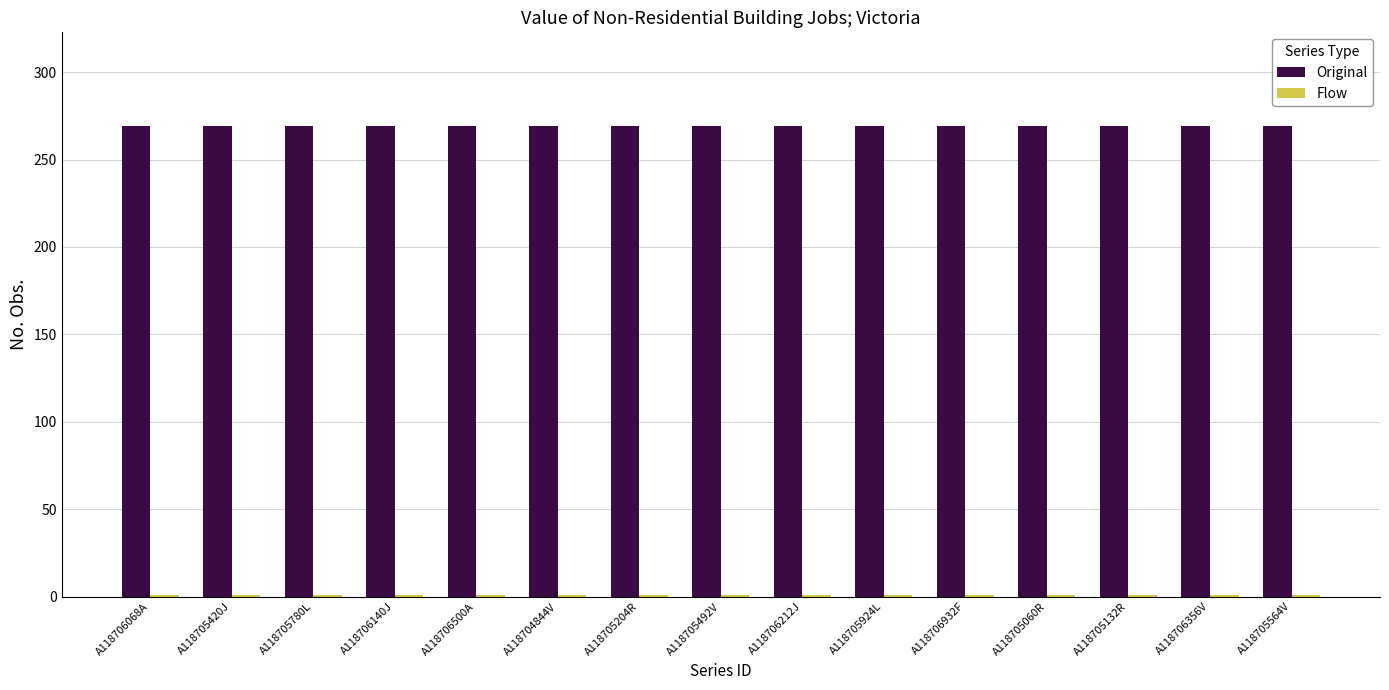

What is the highest value of the Original series?

269